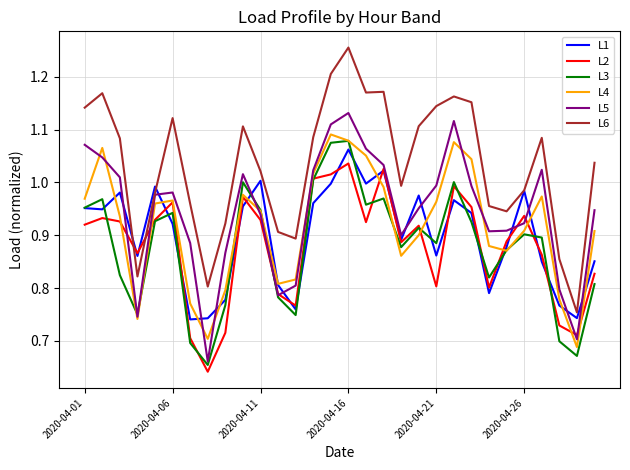

Which series has the largest total across all categories?

L6